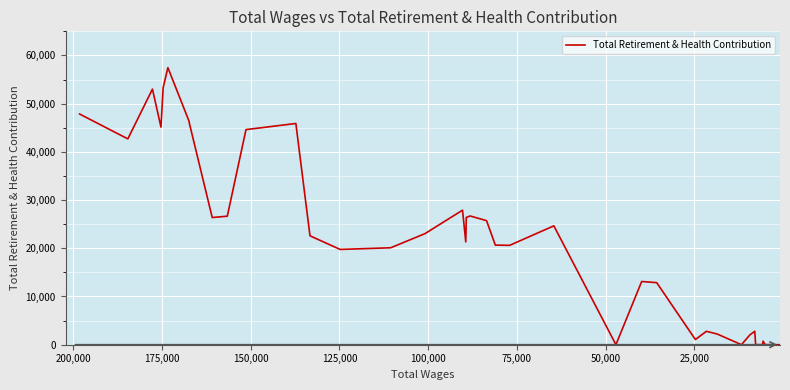

How many lines are shown in the chart?

1